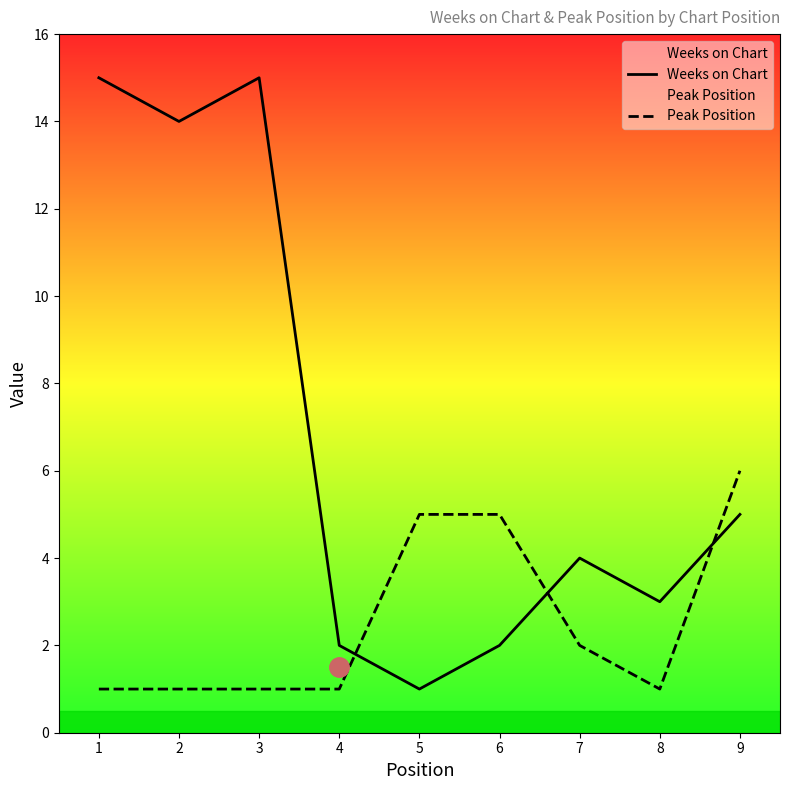

At how many categories does at least one series exceed 5?

4